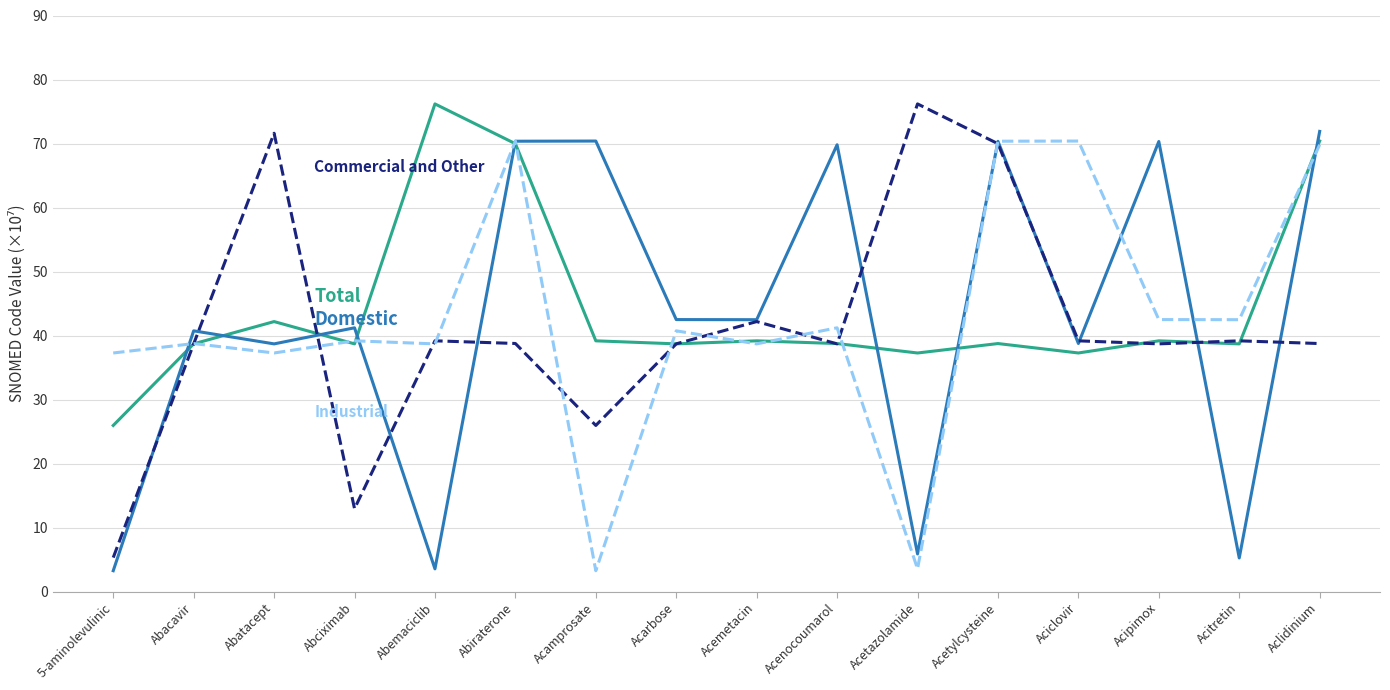

What is the minimum value shown in the chart?

3.3